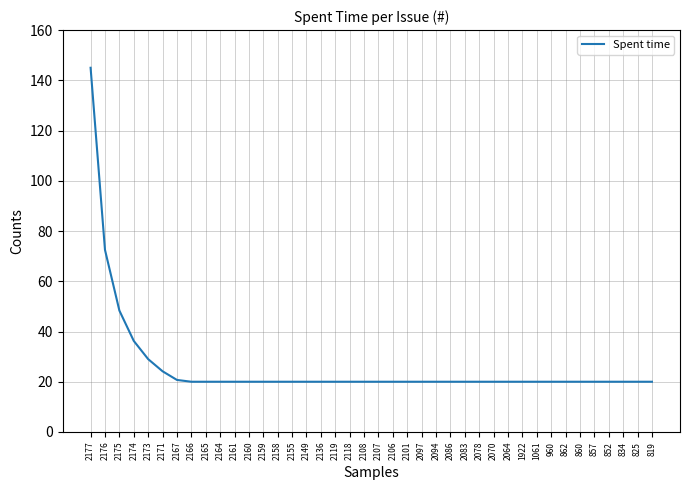

Is it true that the value at 960 is 20.0?

True